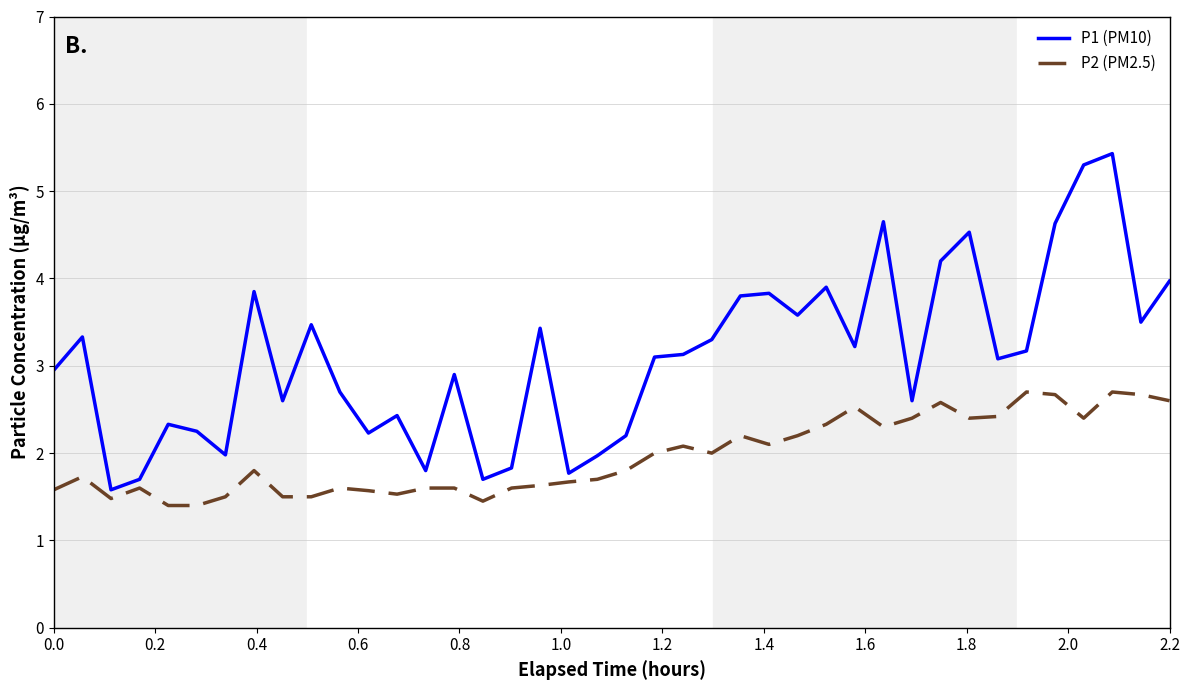

What is the highest value of the P1 (PM10) series?

5.4